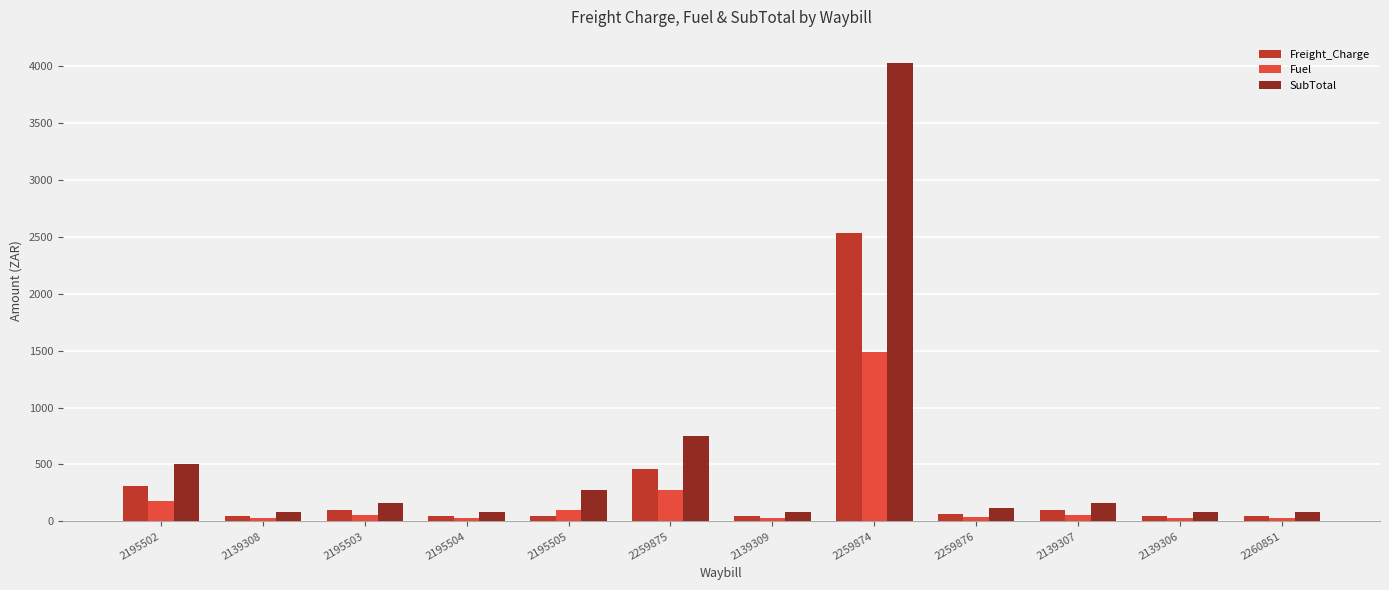

What is the difference between the second highest and minimum values in the Freight_Charge series?

420.3